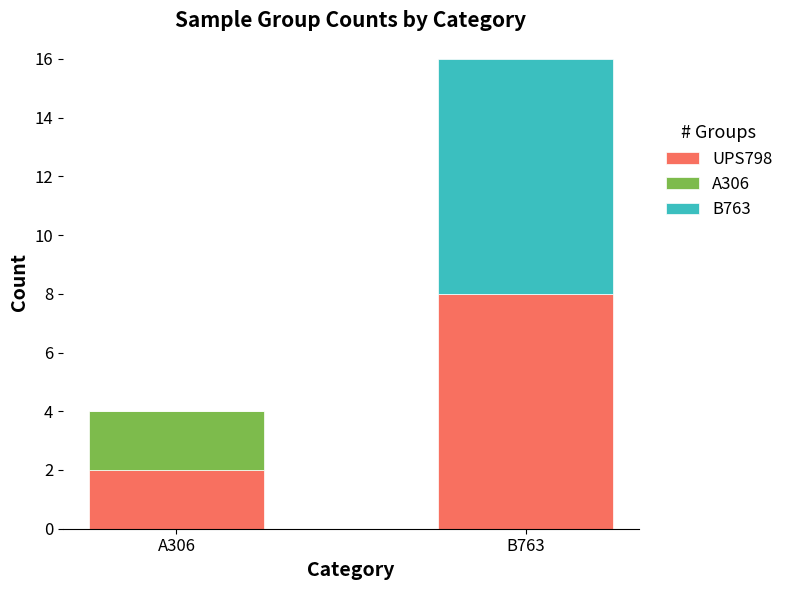

What is the maximum value for UPS798?

8